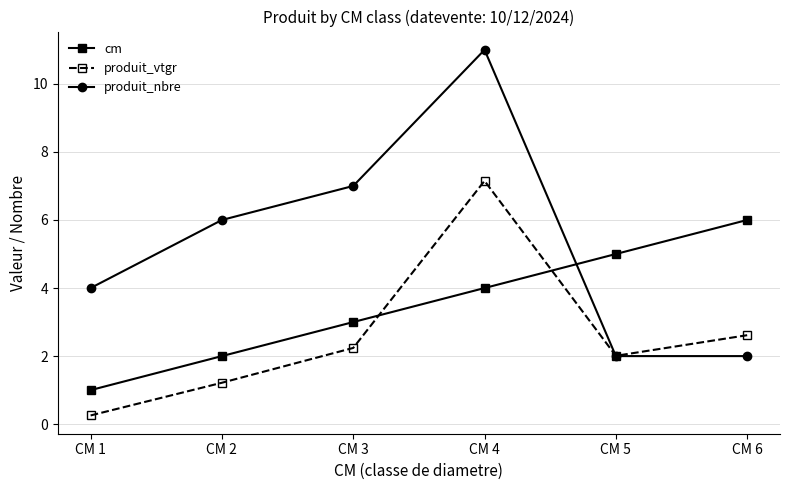

List the labels in order of cm value, largest first.

CM 6, CM 5, CM 4, CM 3, CM 2, CM 1